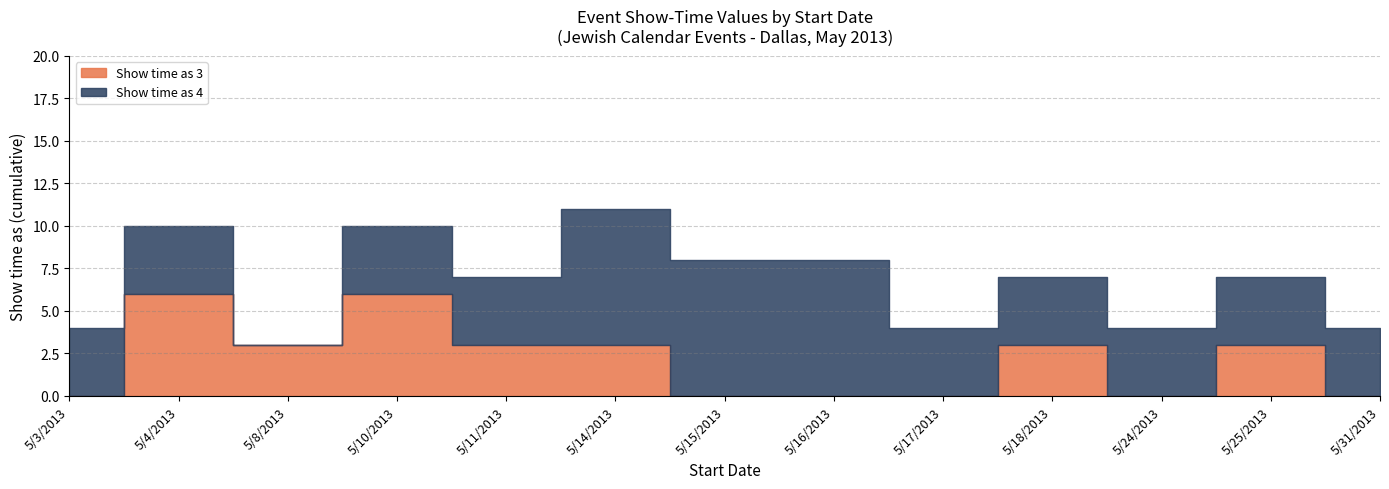

Where is the first local minimum for Show time as 3?

5/8/2013